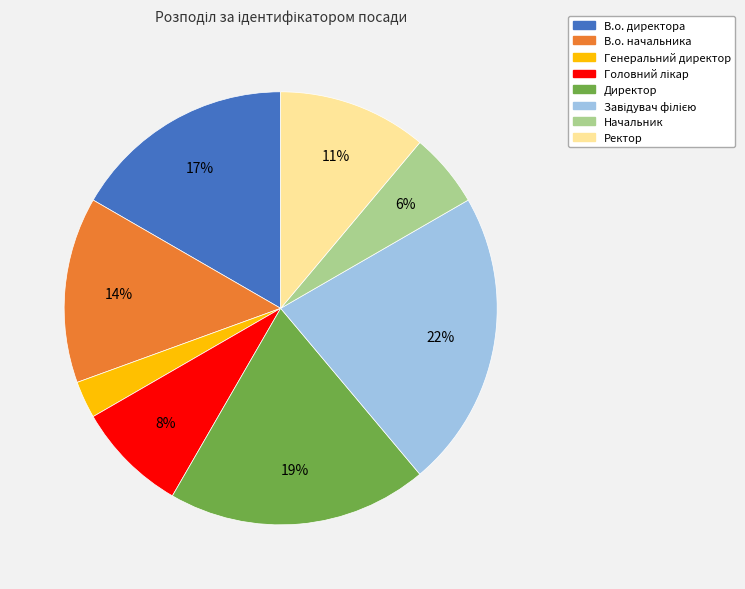

Which slice is the smallest?

Генеральний директор